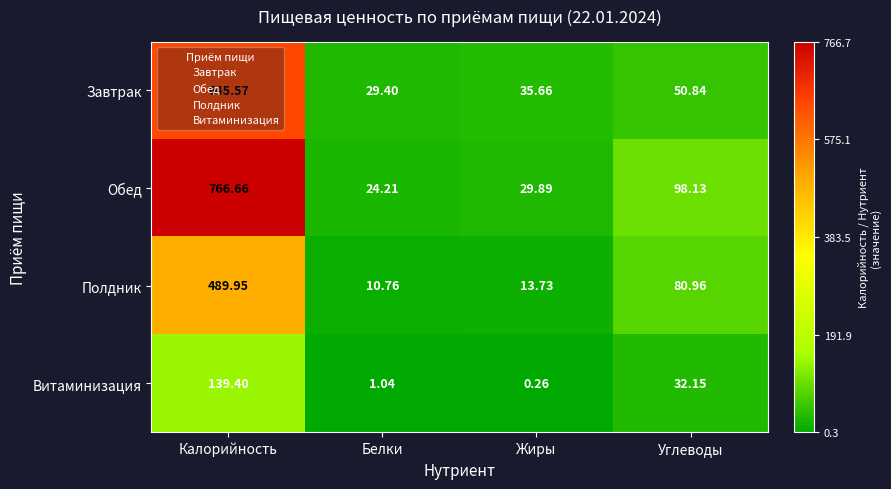

Rank the series by their maximum value, from highest to lowest.

Обед, Завтрак, Полдник, Витаминизация